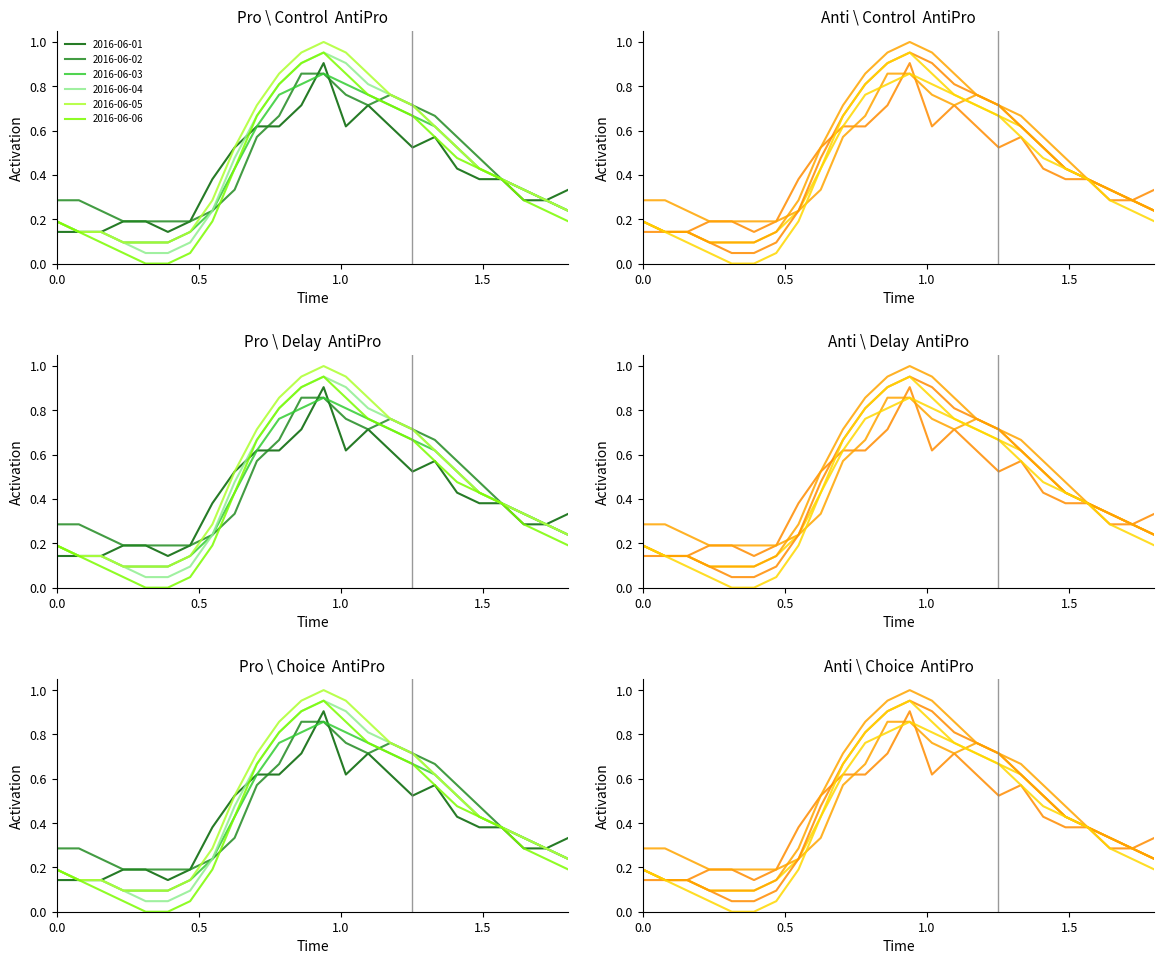

What value does the 2016-06-05 series have at 02:00?

0.1